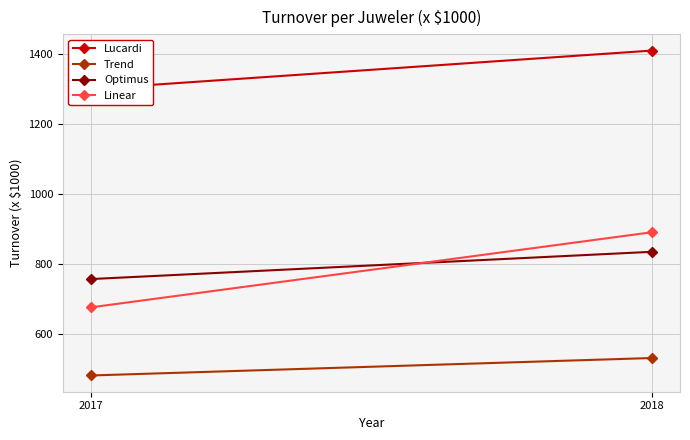

True or false: Trend has a value of 480 at 2017.

True